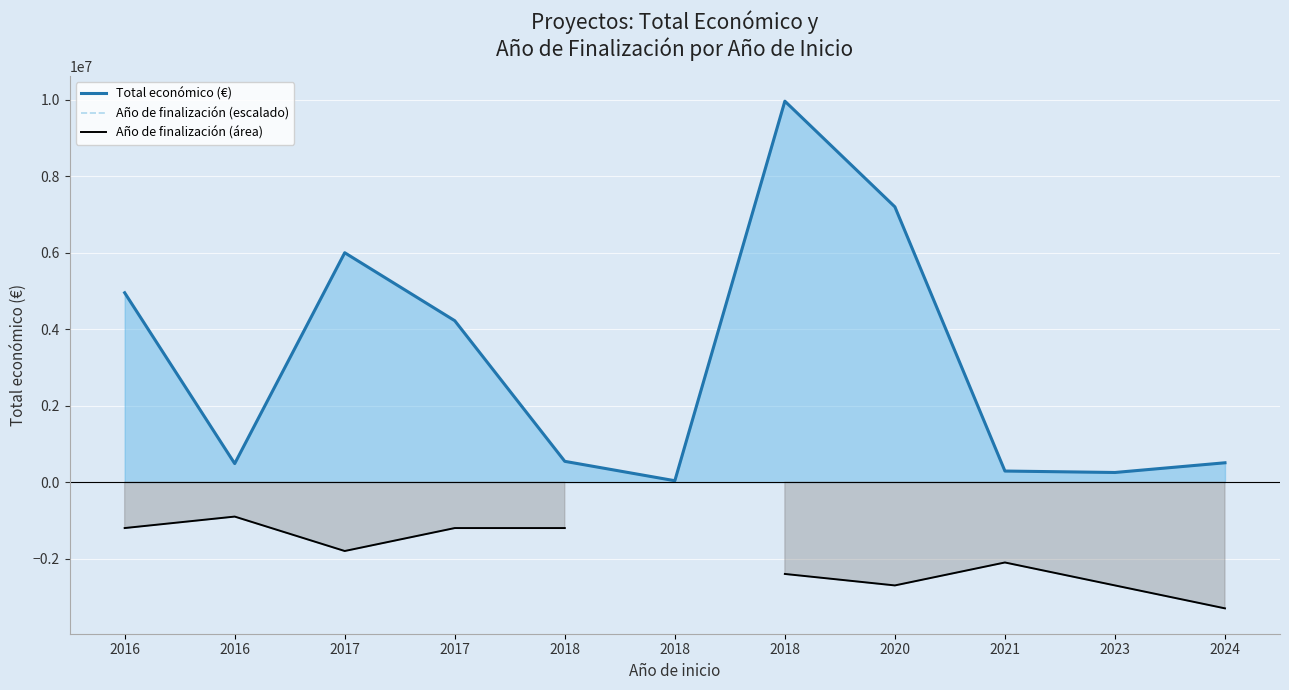

Where is Año de finalización (escalado) nearest to the value -2100000?

2021